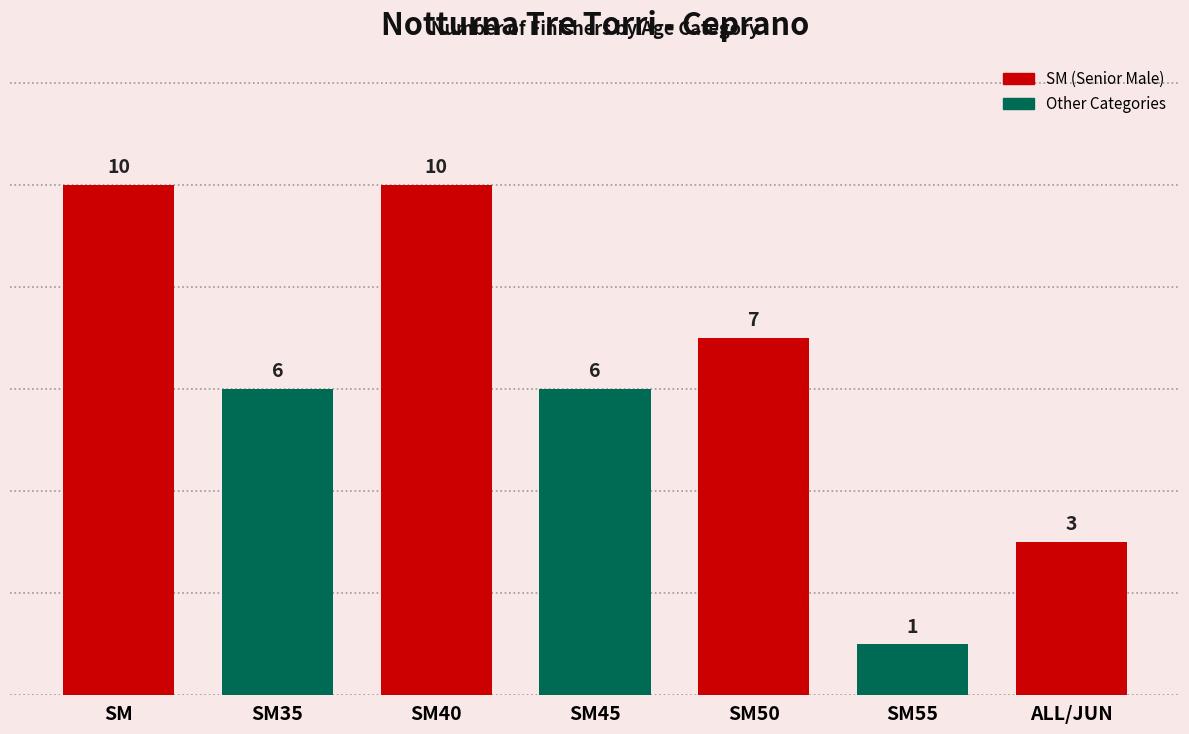

What is the value of the 2nd bar from the left?

6